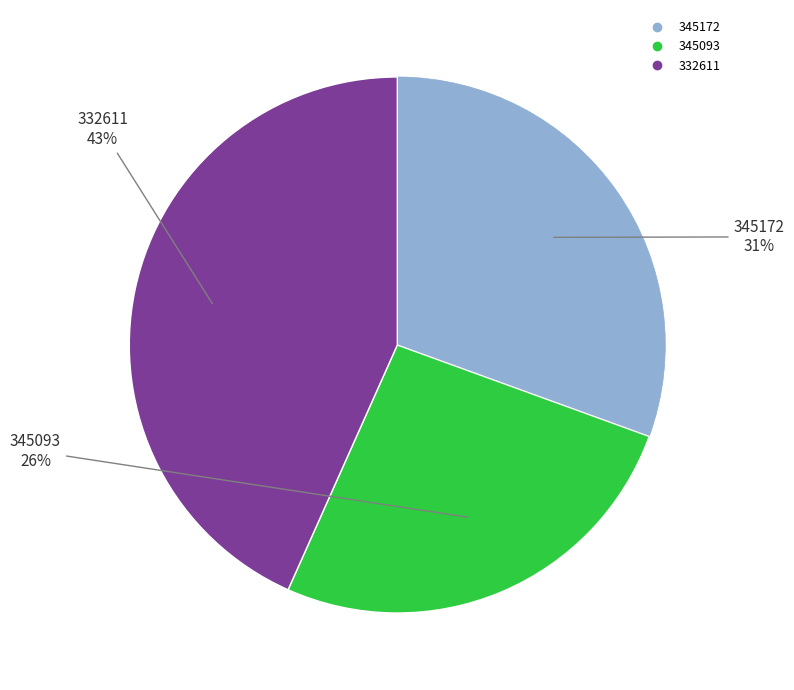

To the nearest percent, what is the difference between the largest and smallest slice percentages?

17%